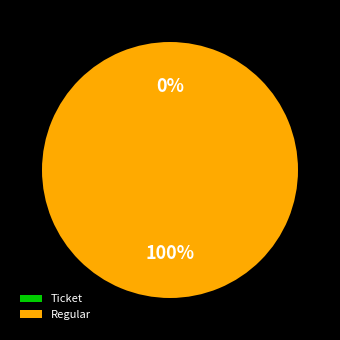

Which category accounts for the majority?

Regular